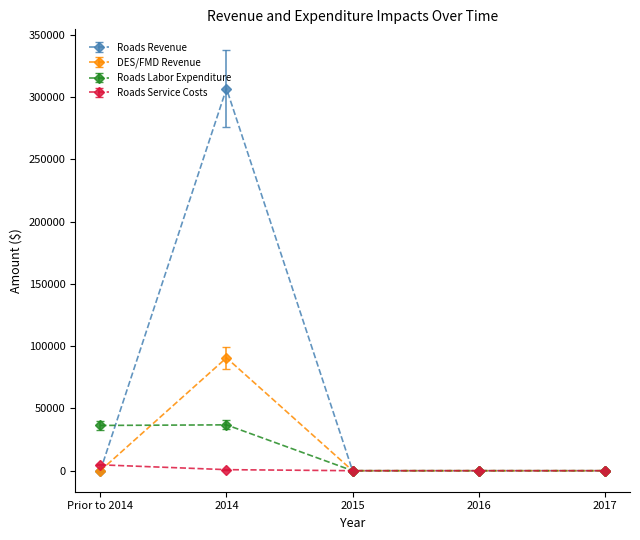

At which category does Roads Labor Expenditure reach its first local peak?

2014